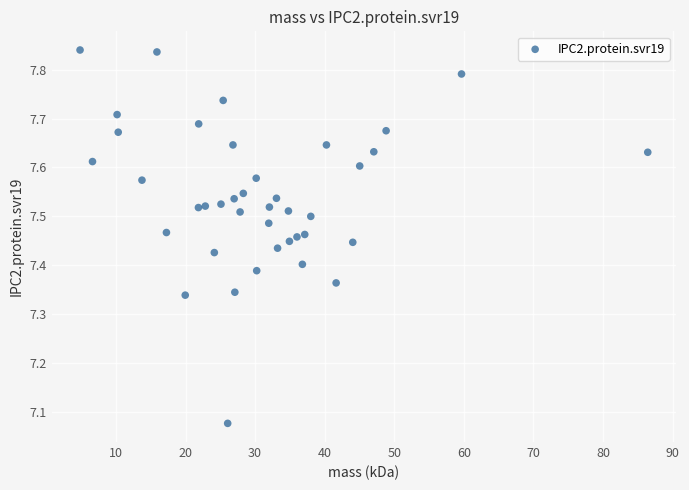

What is the range of X values (max minus min)?

81.6